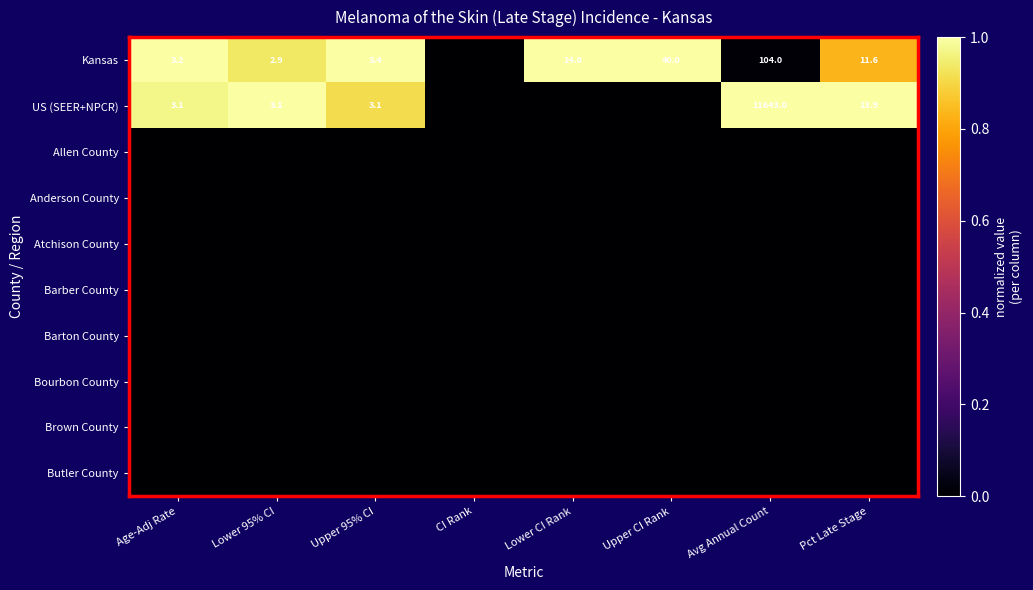

The Butler County series shows 0.0 at CI Rank. True or false?

True